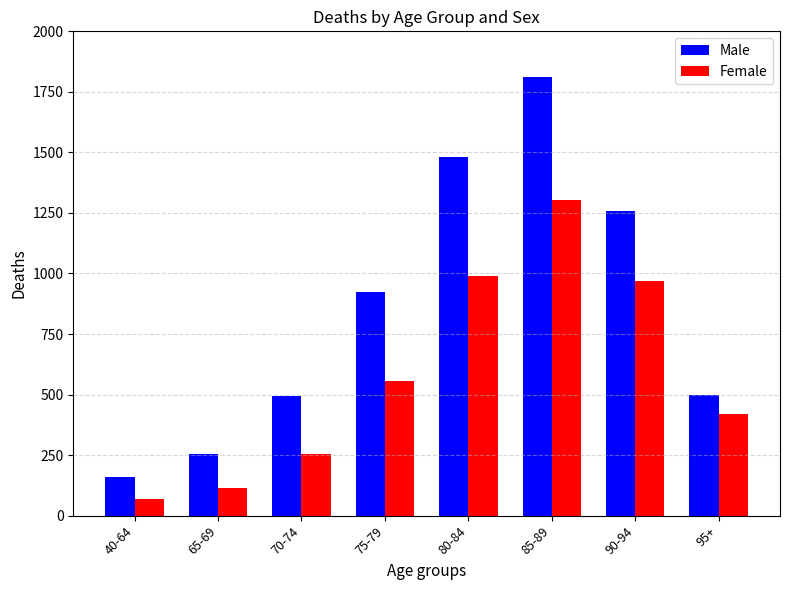

Is it true that Male equals 495.5 at 70-74?

True